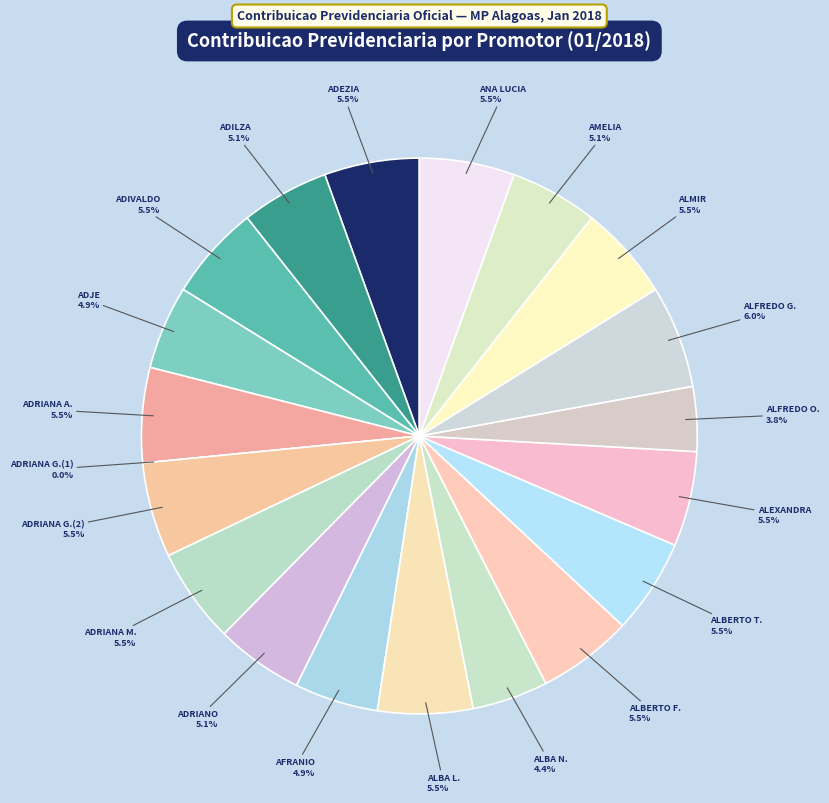

Which category has the biggest portion of the pie?

ALFREDO GASPAR DE MENDONCA NETO